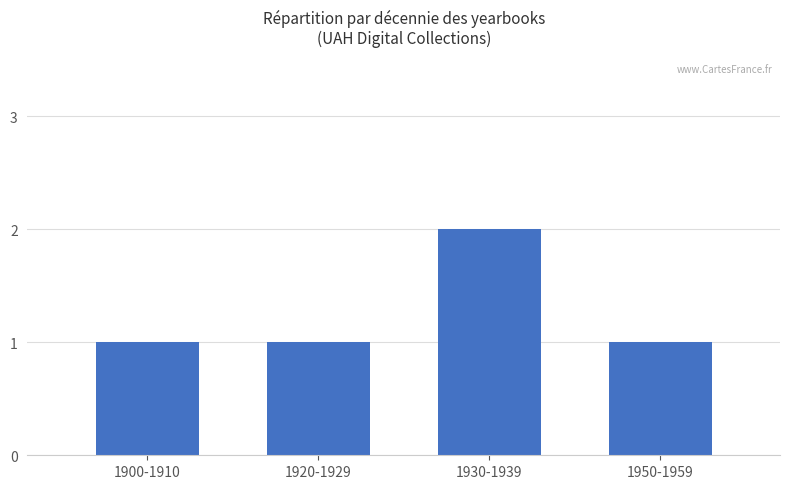

Reading right to left, extract all data points from this chart.

1950-1959=1	1930-1939=2	1920-1929=1	1900-1910=1